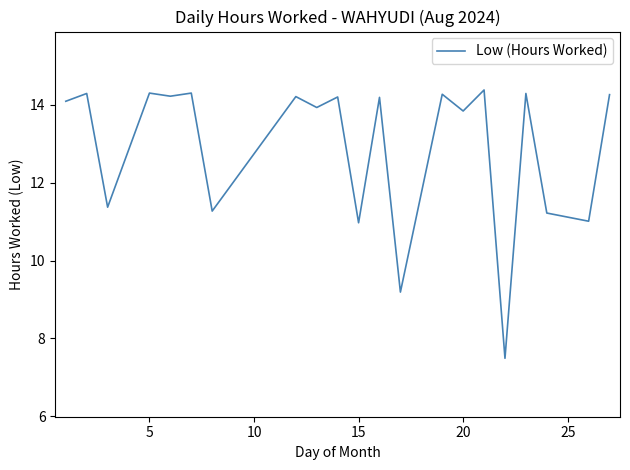

What is the sum of all values?

271.3